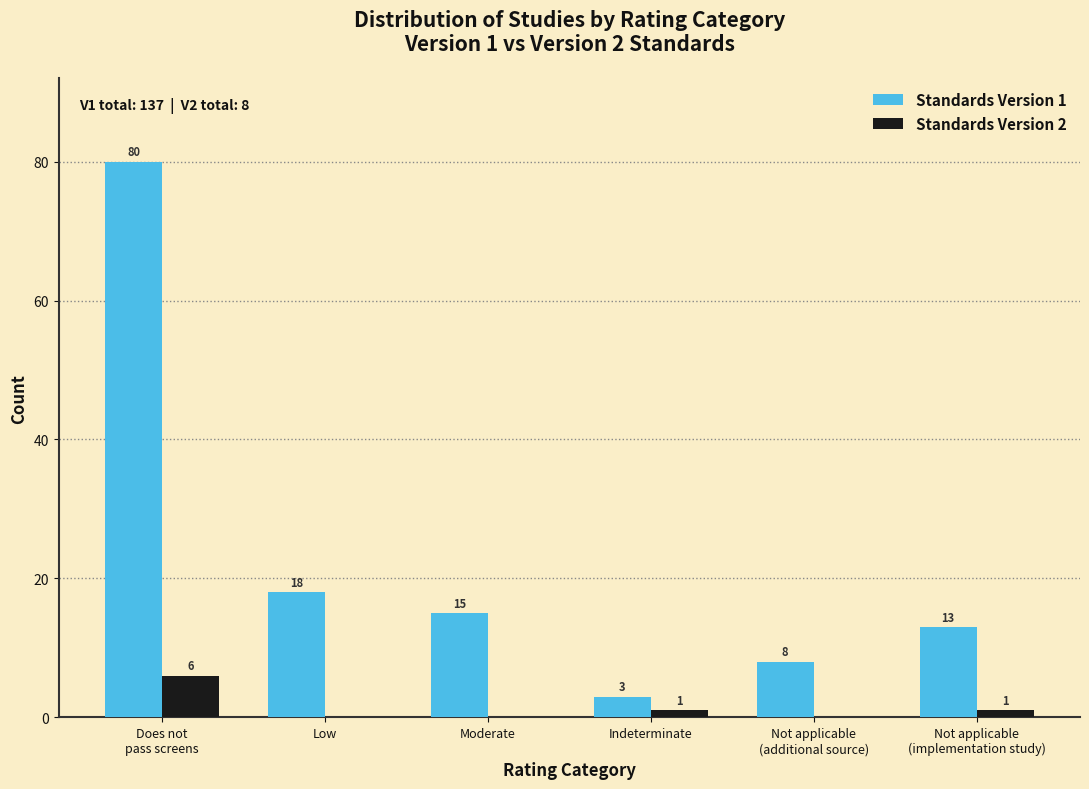

What is the sum of all Standards Version 2 values?

8